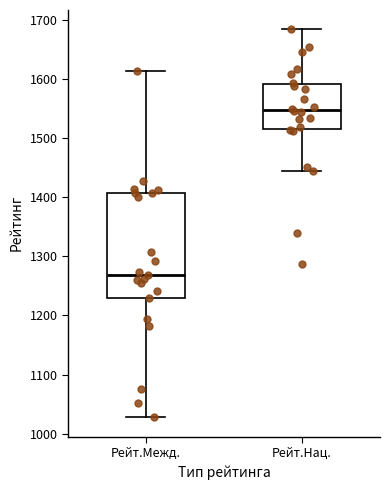

Reading left to right, transcribe this box plot: for each box, give where its median line is, the range the box spans, and where its two whiskers end, as read against the y-axis. The values are not printed on the chart, so give them approximately, as read against the axis.

Рейт.Межд.: median 1270, box 1230 to 1410, whiskers 1030 to 1610
Рейт.Нац.: median 1550, box 1520 to 1590, whiskers 1450 to 1680